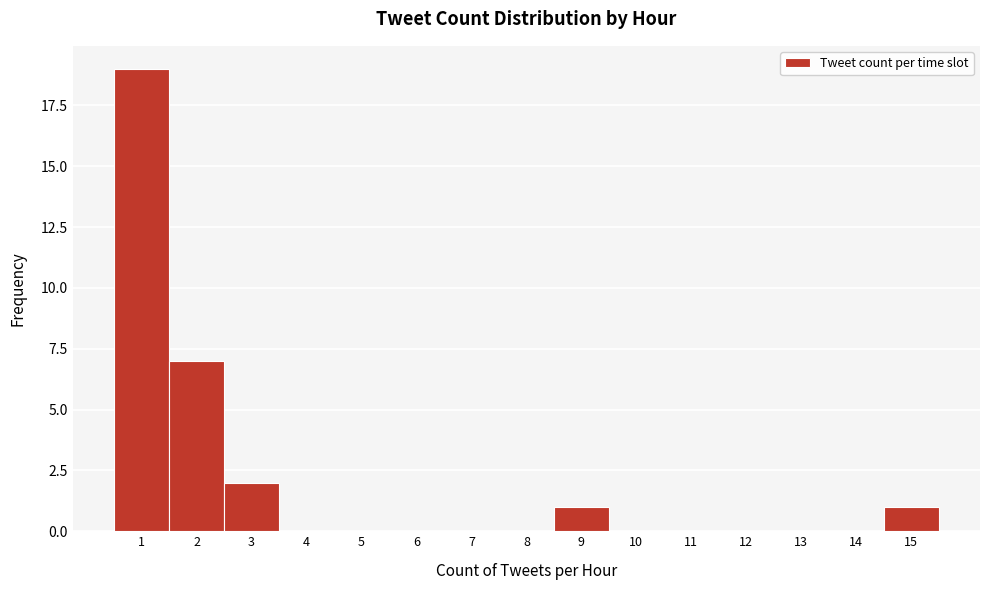

How tall is the bar that spans 14.5 to 15.5 on the x-axis? The values are not printed on the chart, so give them approximately, as read against the axis.

1